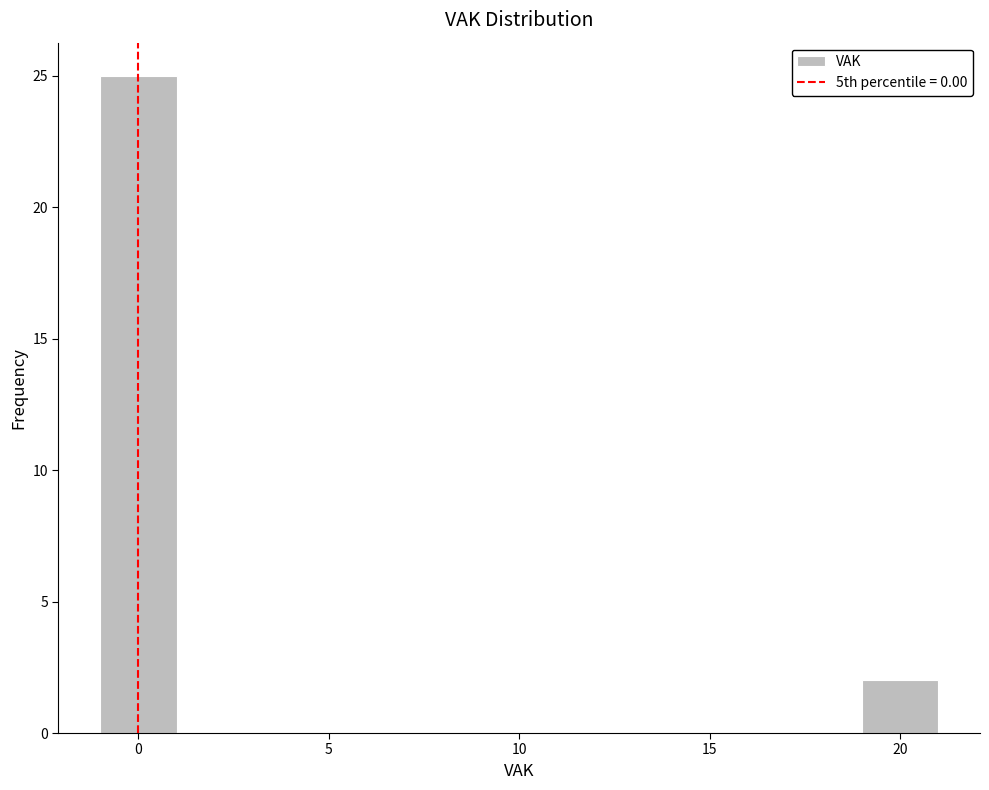

Reading left to right, list every bar in this chart as the range it spans on the x-axis followed by its height. The values are not printed on the chart, so give them approximately, as read against the axis.

-1 to 1: 25
1 to 3: 0
3 to 5: 0
5 to 7: 0
7 to 9: 0
9 to 11: 0
11 to 13: 0
13 to 15: 0
15 to 17: 0
17 to 19: 0
19 to 21: 2